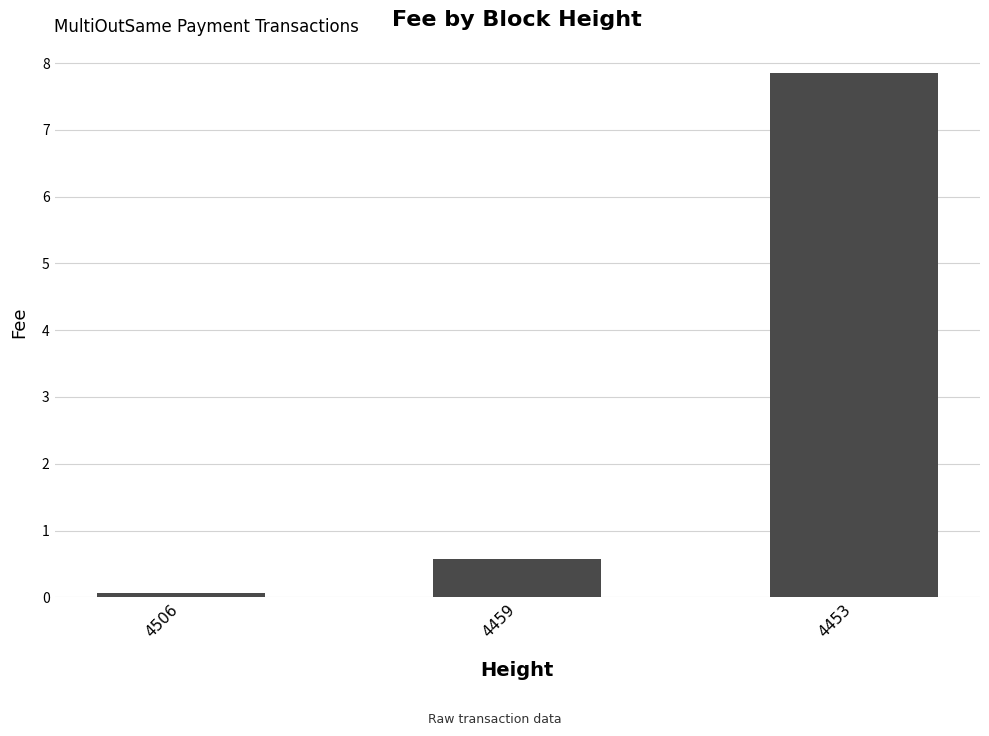

List the labels in order of value, smallest first.

4506, 4459, 4453